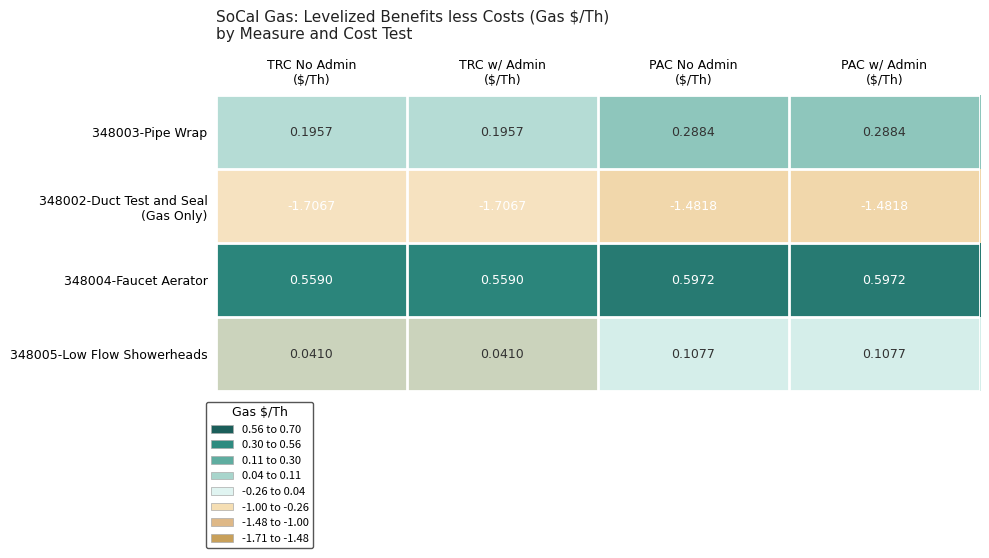

What is the difference between the highest and lowest values at PAC w/ Admin
($/Th)?

2.1